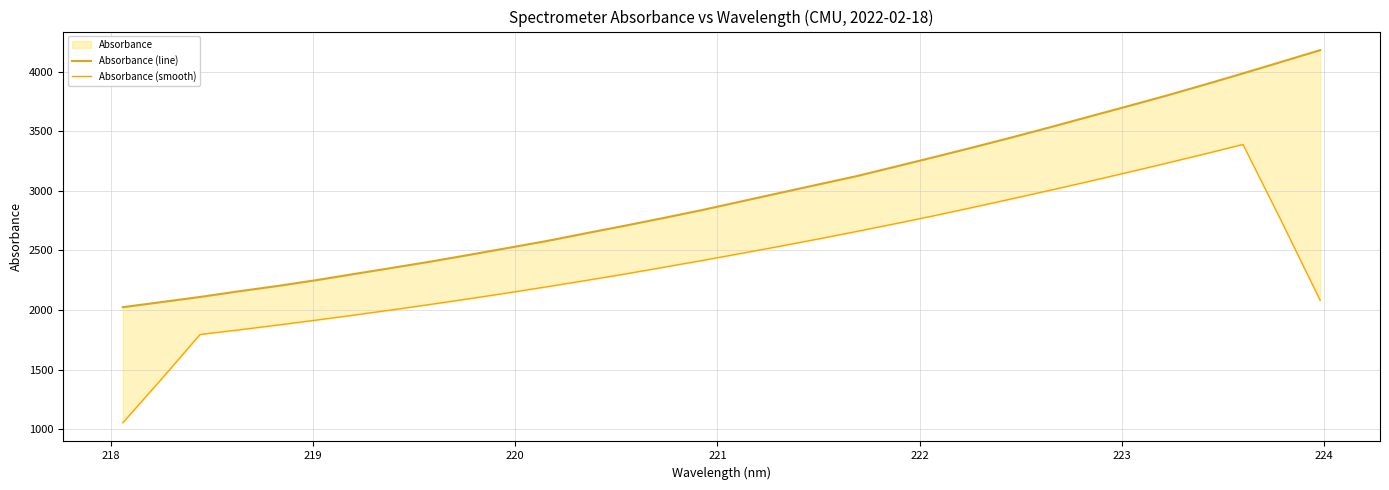

What is the difference between the maximum and second lowest values in the Absorbance (smooth) series?

1968.2